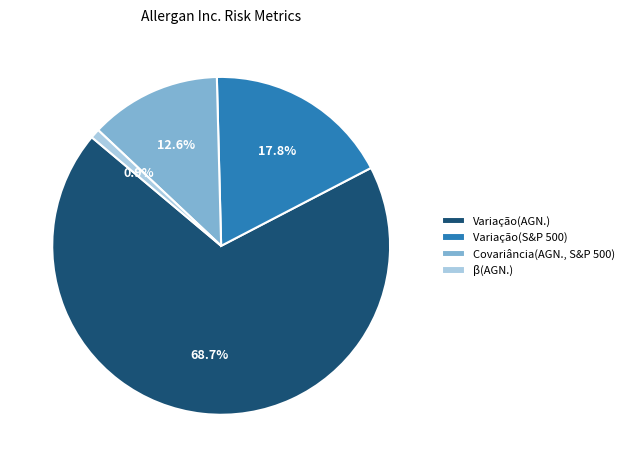

Rank the categories by value from highest to lowest.

Variação(AGN.), Variação(S&P 500), Covariância(AGN., S&P 500), β(AGN.)